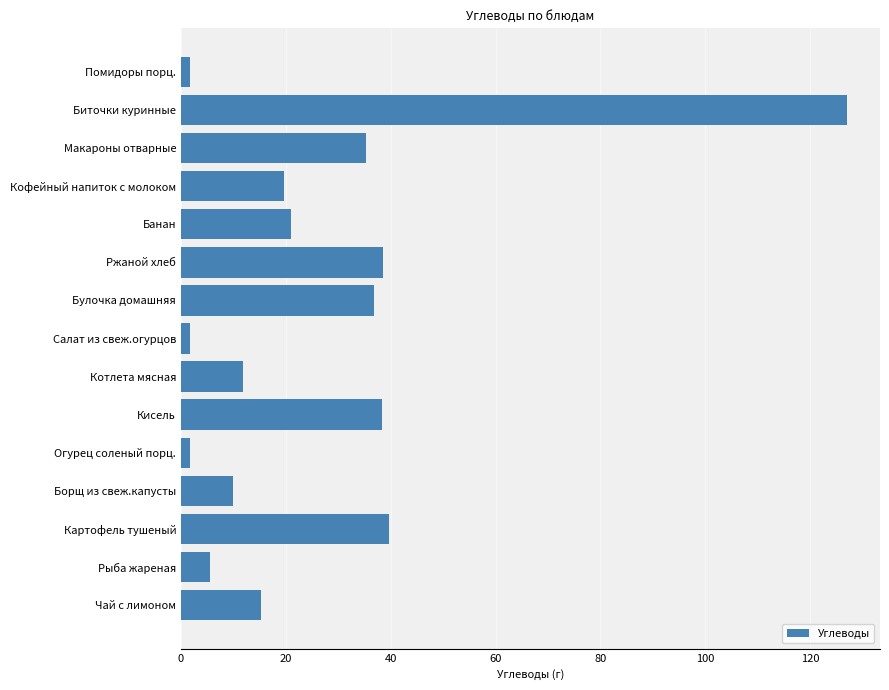

Which label corresponds to the largest value in the chart?

Биточки куринные